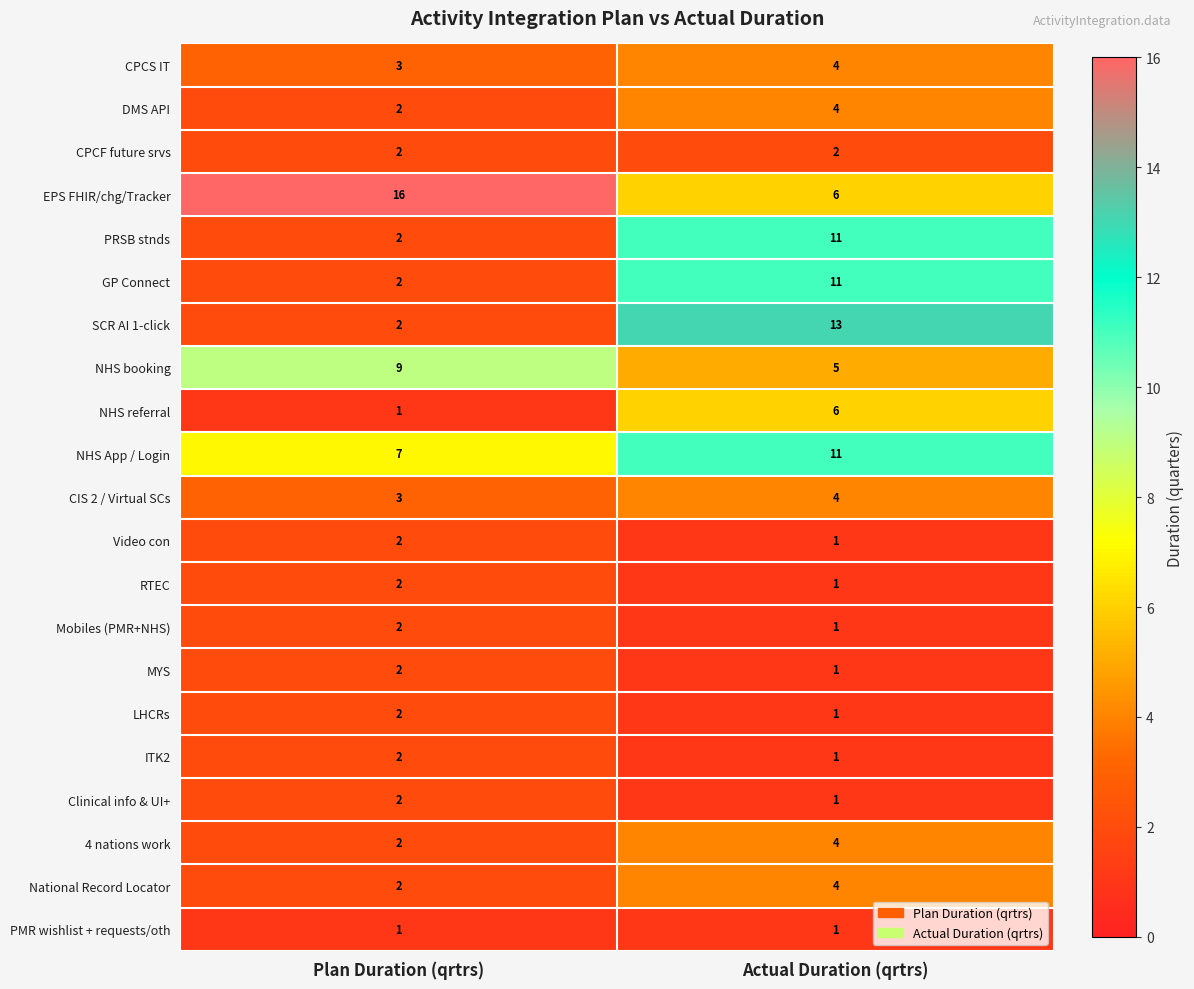

What is the sum of all Clinical info & UI+ values?

3